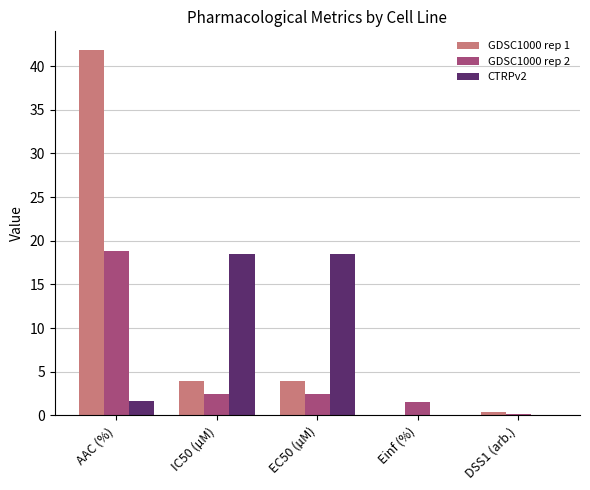

Which series has the largest total across all categories?

GDSC1000 rep 1